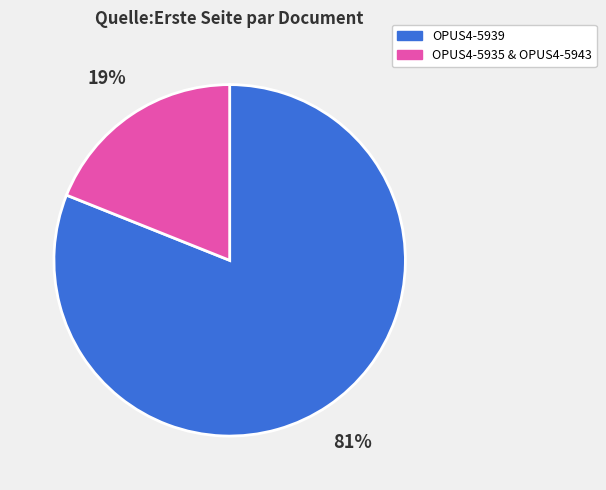

Does any single category account for the majority?

Yes